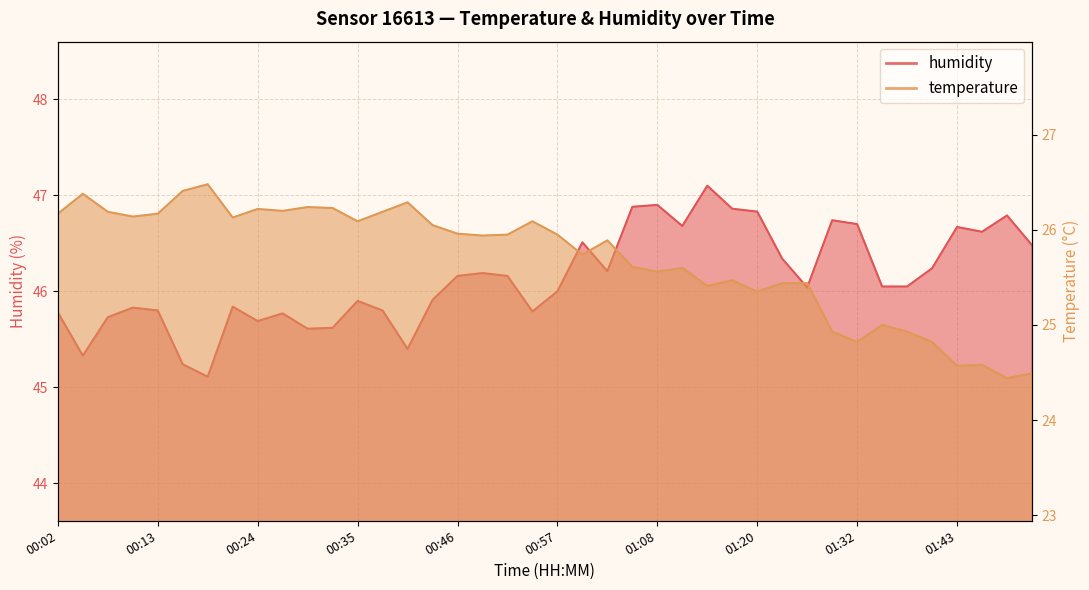

What are all the series names shown in the legend?

humidity, temperature